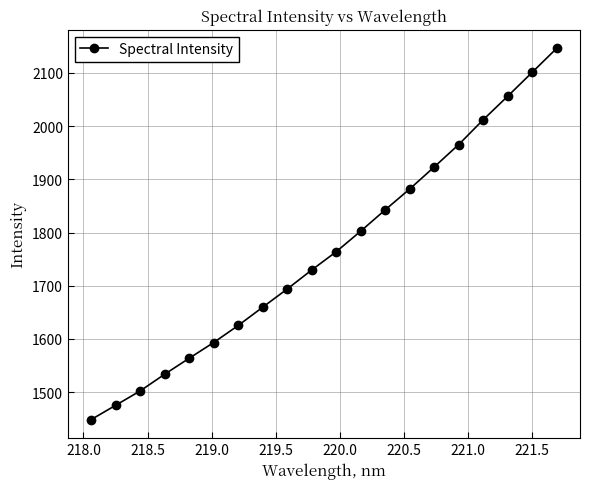

What is the value of the 8th point from the left?

1659.6